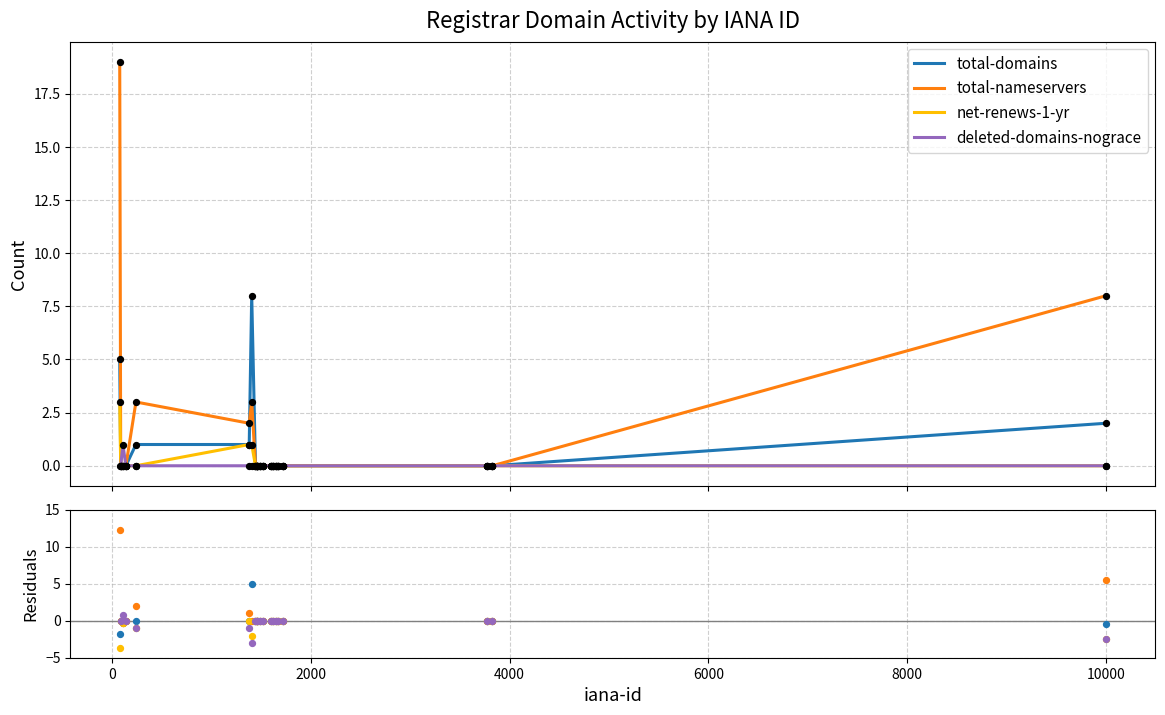

Which series contains the lowest Y value?

deleted-domains-nograce